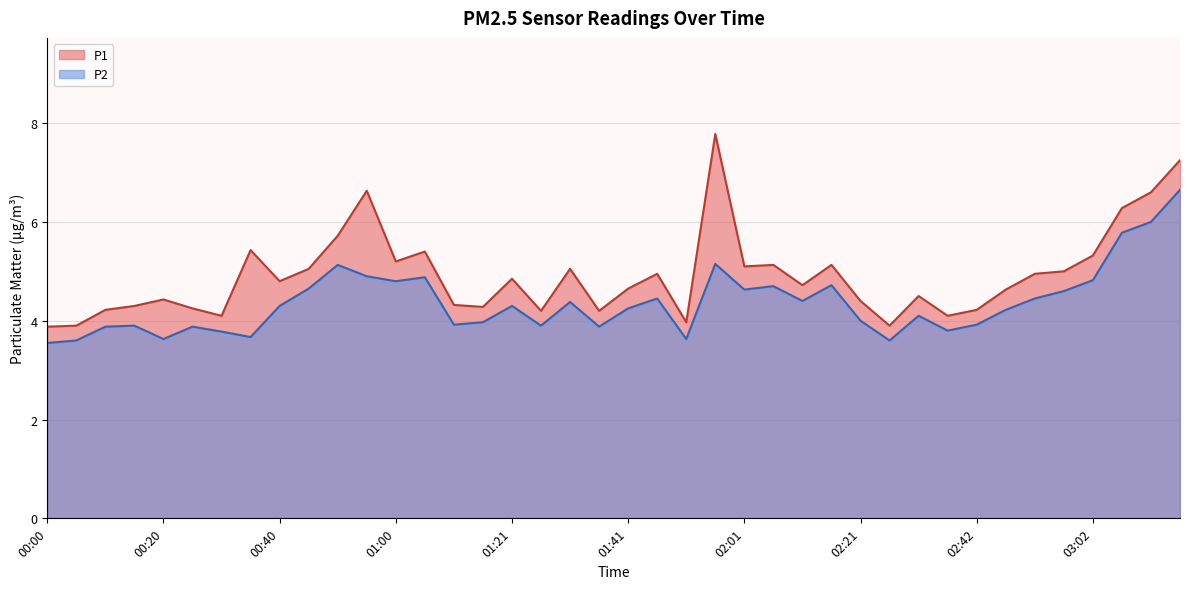

What is the approximate value of P1 at 02:36?

4.1